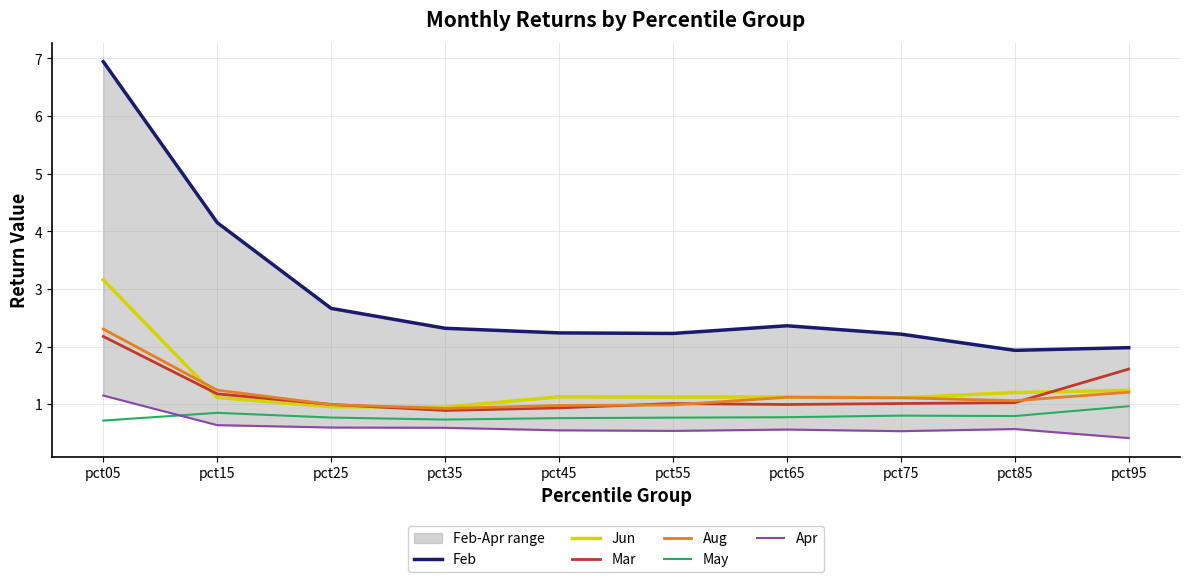

Reading right to left, extract all data points from this chart.

Feb: 2.0	1.9	2.2	2.4	2.2	2.2	2.3	2.7	4.1	6.9
Jun: 1.2	1.2	1.1	1.1	1.1	1.1	0.9	1.0	1.1	3.2
Mar: 1.6	1.0	1.0	1.0	1.0	0.9	0.9	1.0	1.2	2.2
Aug: 1.2	1.1	1.1	1.1	1.0	1.0	0.9	1.0	1.2	2.3
May: 1.0	0.8	0.8	0.8	0.8	0.8	0.7	0.8	0.9	0.7
Apr: 0.4	0.6	0.5	0.6	0.5	0.5	0.6	0.6	0.6	1.1